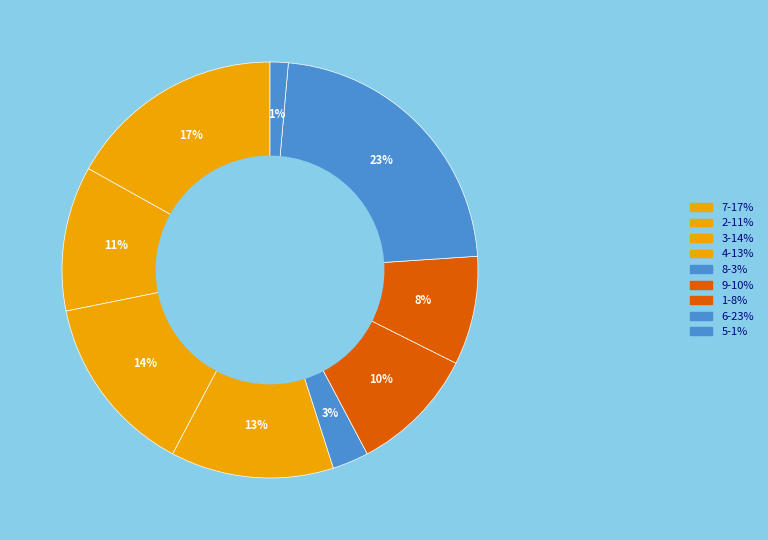

How many segments does this pie chart have?

9